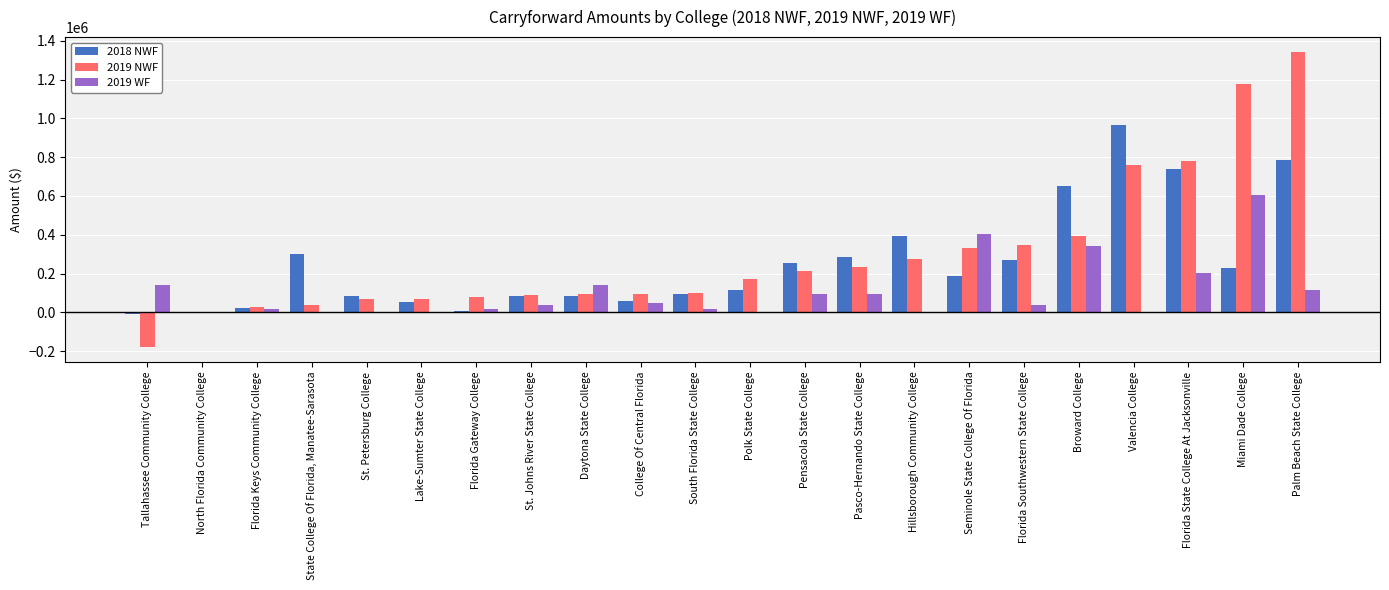

The 2018 NWF series shows 83549.3 at Daytona State College. True or false?

True